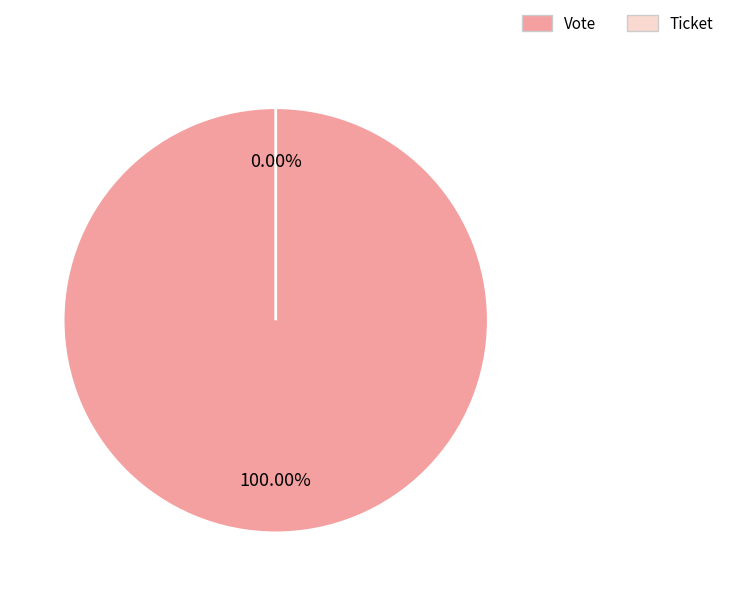

To the nearest percent, what is the average slice percentage?

50%